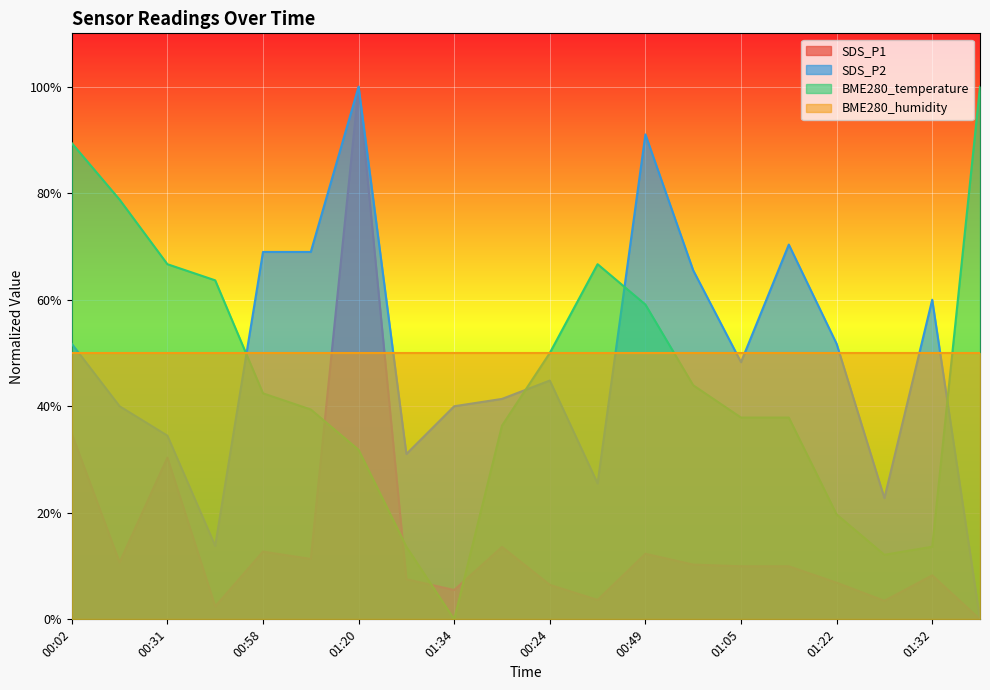

What is the difference between the highest and lowest values at 00:37?

63.0